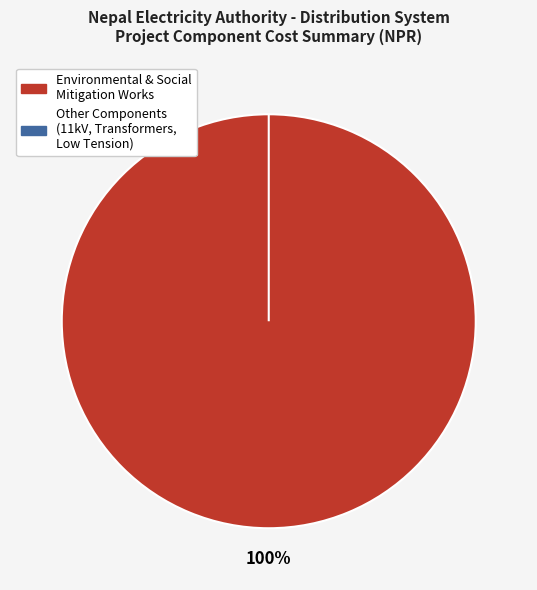

Which slice is the smallest?

11 kV Line